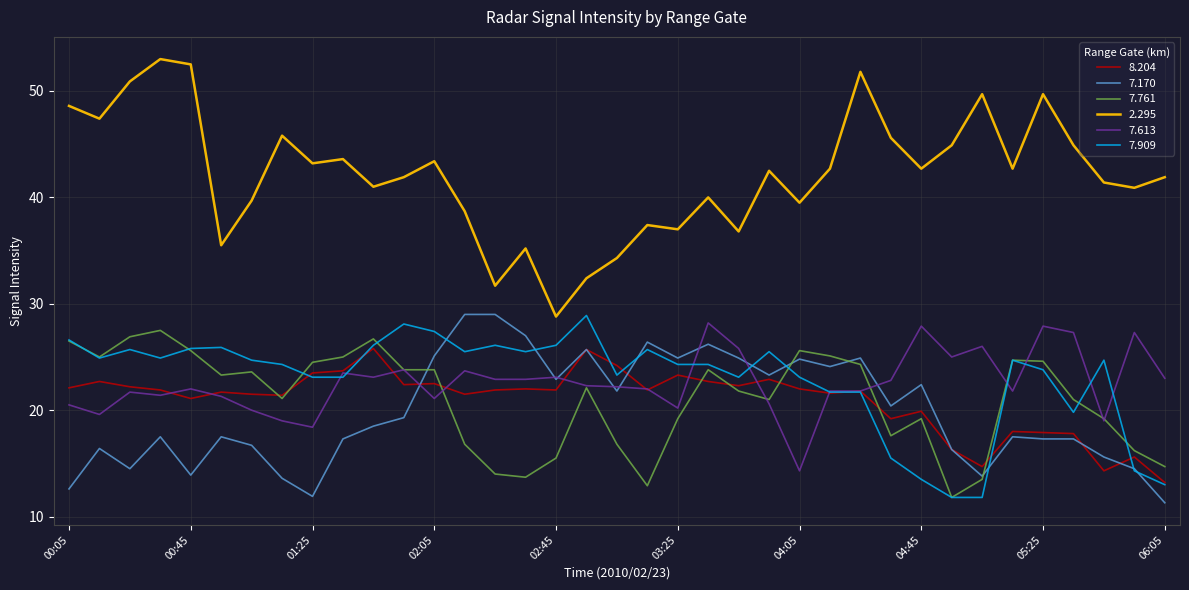

Which series has the widest spread of values?

2.295